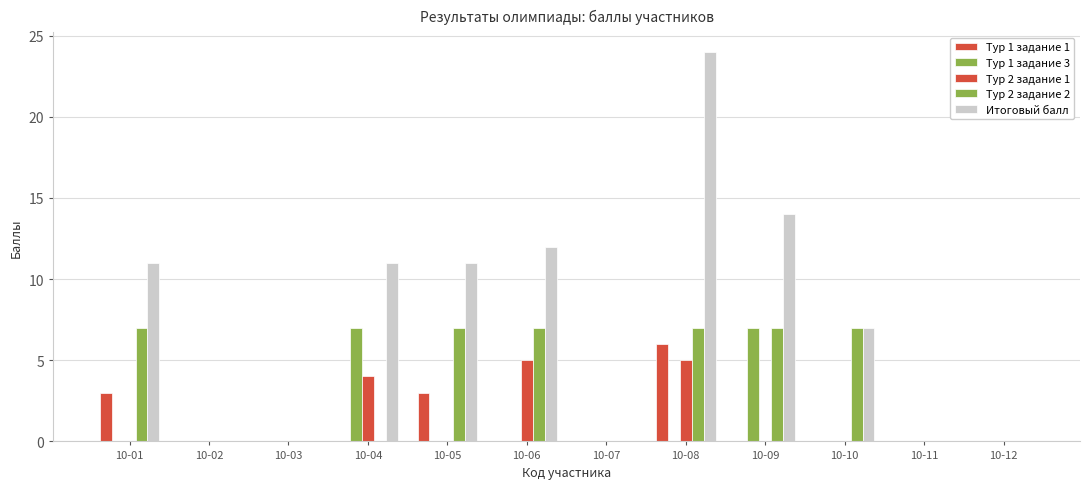

Reading left to right, extract all data points from this chart.

Тур 1 задание 1: 3	0	0	0	3	0	0	6	0	0	0	0
Тур 1 задание 3: 0	0	0	7	0	0	0	0	7	0	0	0
Тур 2 задание 1: 0	0	0	4	0	5	0	5	0	0	0	0
Тур 2 задание 2: 7	0	0	0	7	7	0	7	7	7	0	0
Итоговый балл: 11	0	0	11	11	12	0	24	14	7	0	0